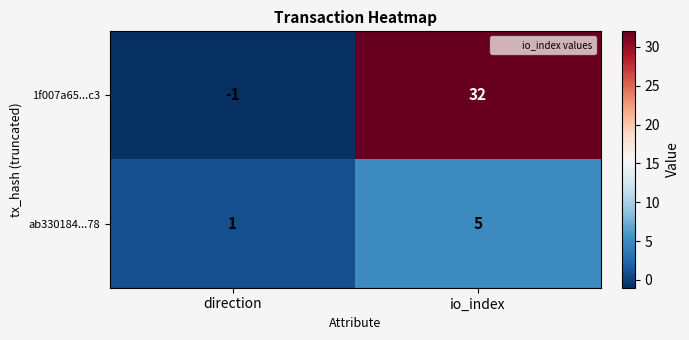

How many distinct data groups are displayed?

2